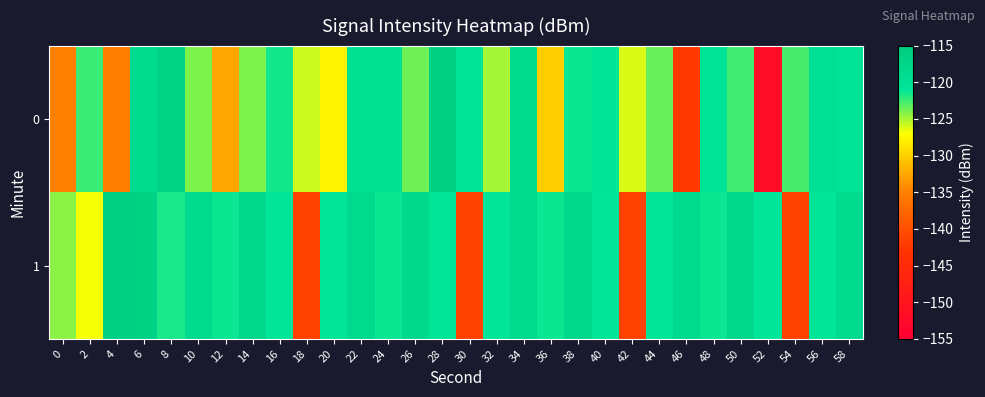

Reading left to right, what are all the values shown in this chart?

0: 0=-135.0	2=-122.4	4=-135.1	6=-118.6	8=-116.8	10=-123.9	12=-132.5	14=-123.9	16=-121.5	18=-125.9	20=-127.8	22=-120.1	24=-120.1	26=-123.7	28=-116.3	30=-120.7	32=-125.0	34=-118.3	36=-130.2	38=-121.3	40=-120.7	42=-126.1	44=-123.5	46=-142.4	48=-120.4	50=-122.6	52=-151.9	54=-122.7	56=-120.0	58=-120.6
1: 0=-124.3	2=-126.8	4=-116.2	6=-116.5	8=-121.7	10=-118.5	12=-121.4	14=-117.8	16=-121.0	18=-141.5	20=-121.0	22=-118.5	24=-121.4	26=-117.8	28=-121.0	30=-141.5	32=-121.0	34=-118.5	36=-121.4	38=-117.8	40=-121.0	42=-141.5	44=-121.0	46=-118.5	48=-121.4	50=-117.8	52=-121.0	54=-141.5	56=-121.0	58=-118.5